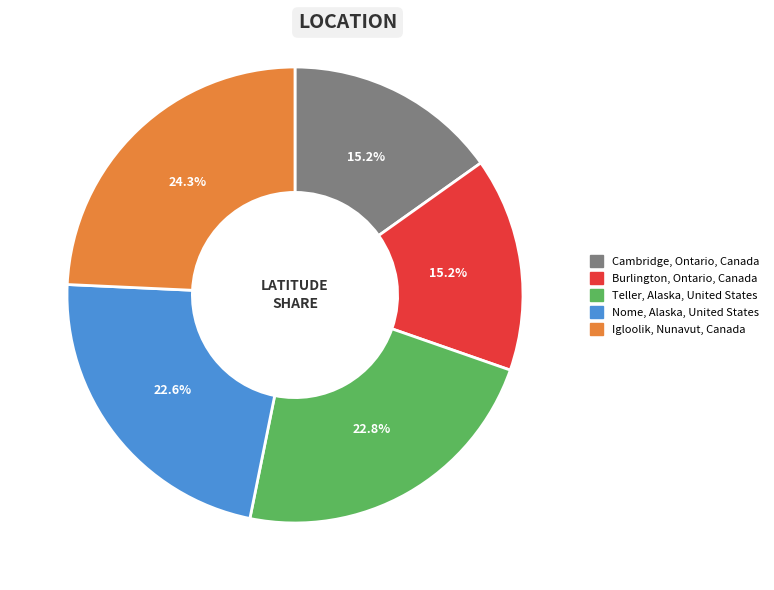

What portion of the pie excludes Nome, Alaska, United States?

77.4%